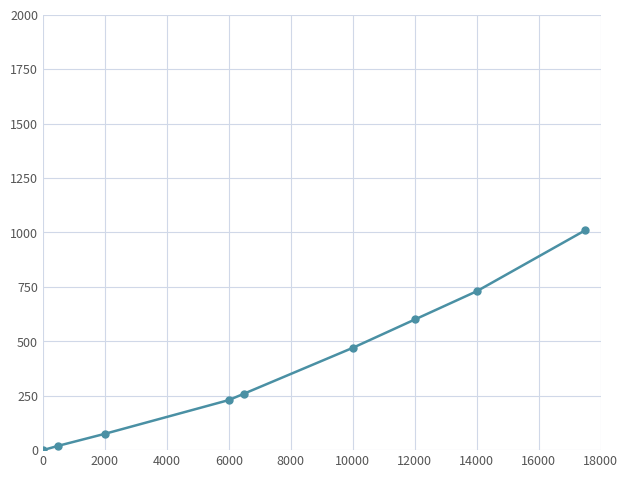

What is the maximum value shown in the chart?

1010